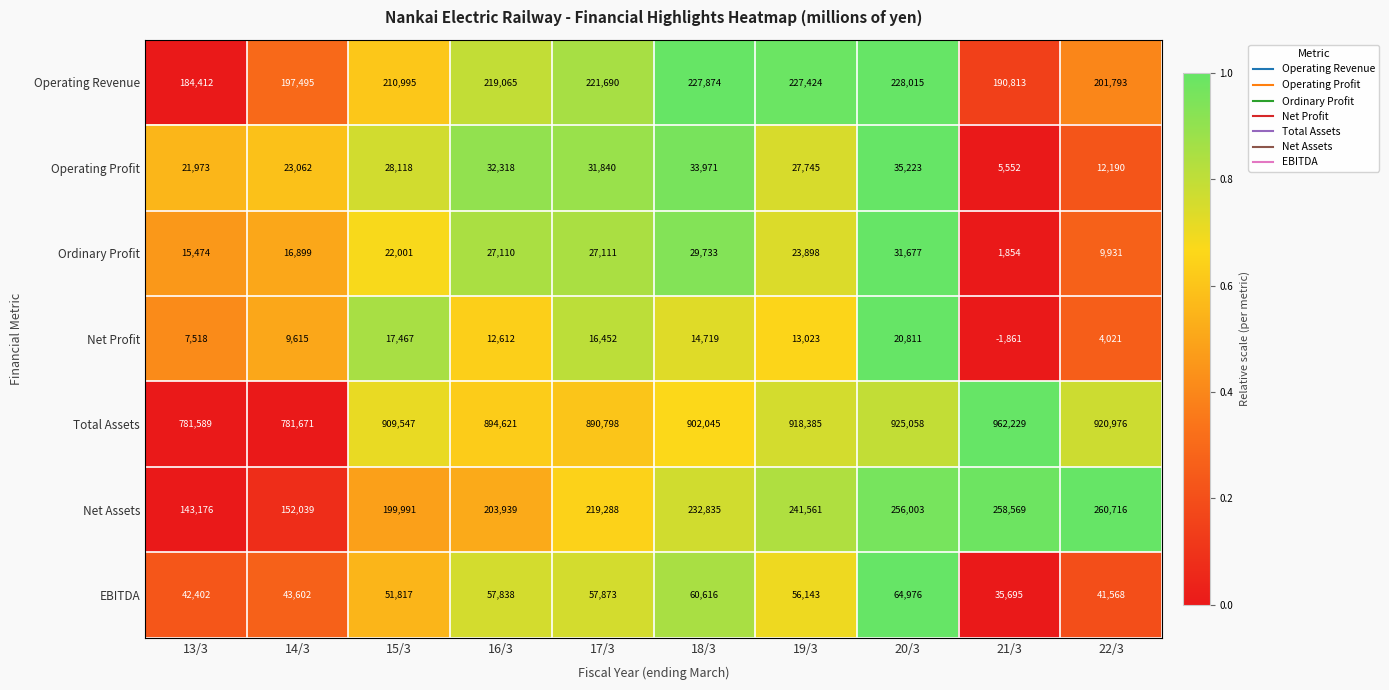

What is the difference between the second highest and second lowest values in the EBITDA series?

19048